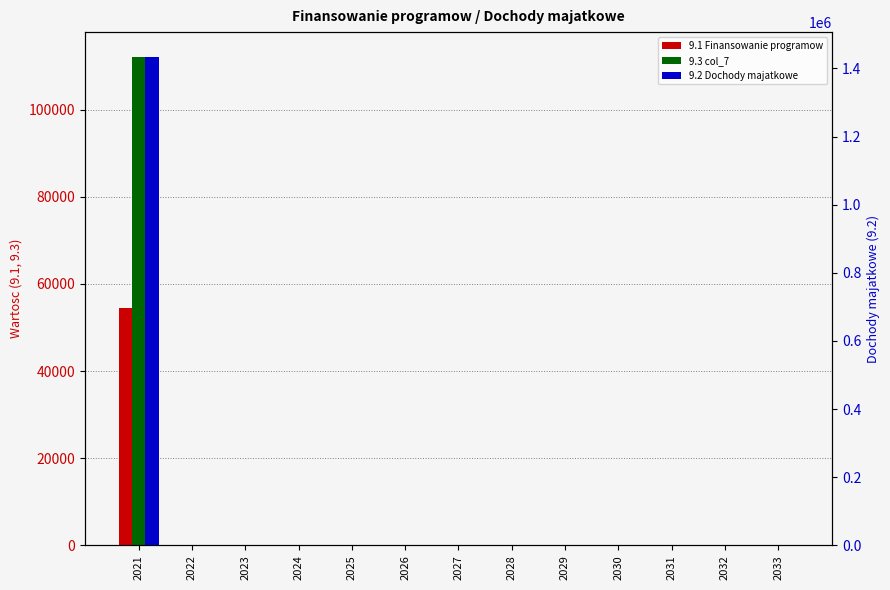

Count the number of data series in this chart.

3